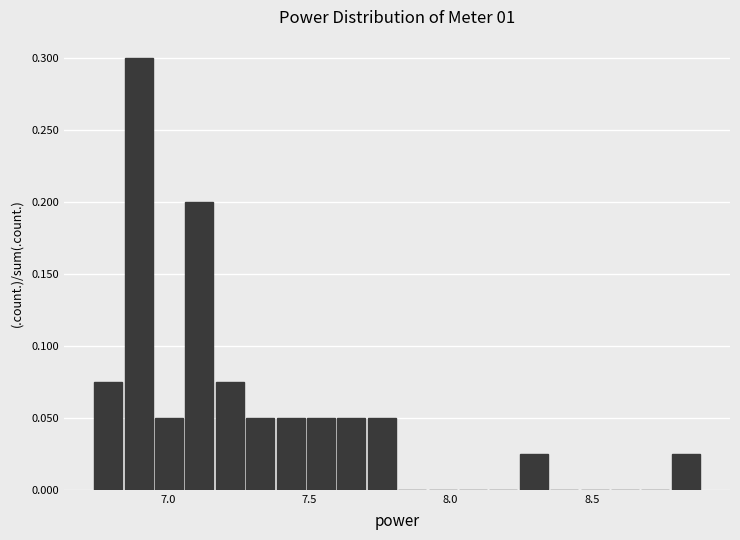

Read against the x-axis, roughly where is the centre of the tallest bar?

6.90